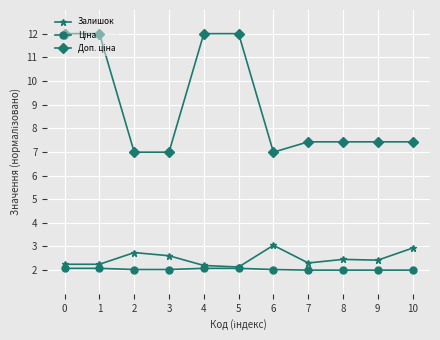

What is the value of the Залишок point at the 5th from the left?

2.2